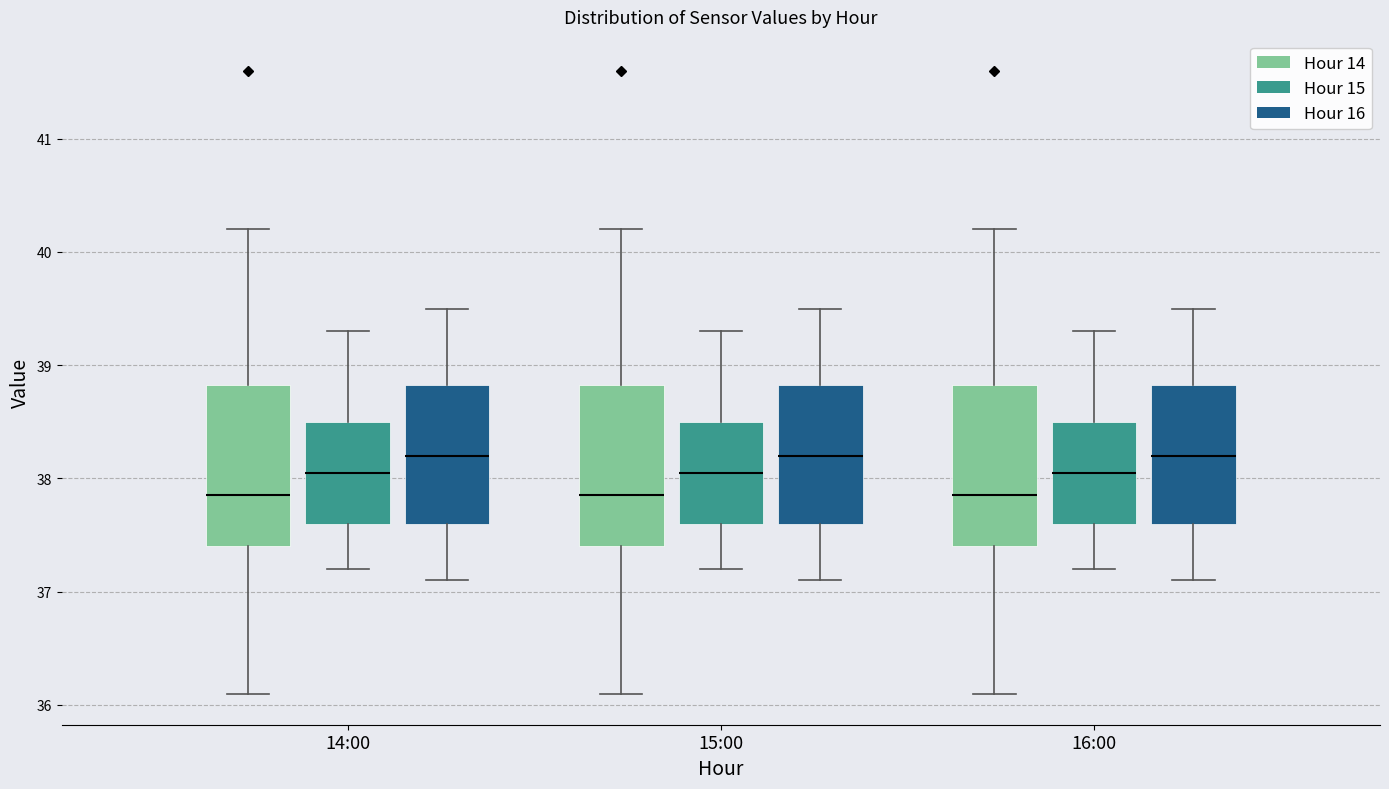

Where is the lower edge of the box for 16:00 (Hour 15) on the y-axis? The values are not printed on the chart, so give them approximately, as read against the axis.

37.6